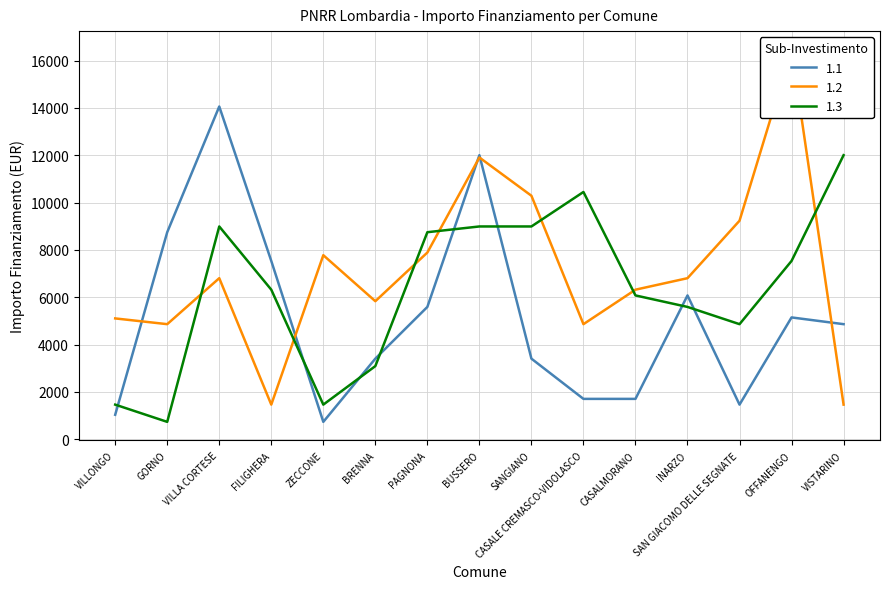

Reading left to right, list all the values displayed in this chart.

1.1: 1029	8748	14063	7533	729	3402	5589	12005	3402	1701	1701	6075	1458	5145	4860
1.2: 5103	4860	6804	1458	7776	5831	7889	11907	10290	4860	6318	6804	9234	16464	1458
1.3: 1458	729	8991	6318	1458	3087	8748	8991	8991	10449	6075	5589	4860	7533	12005